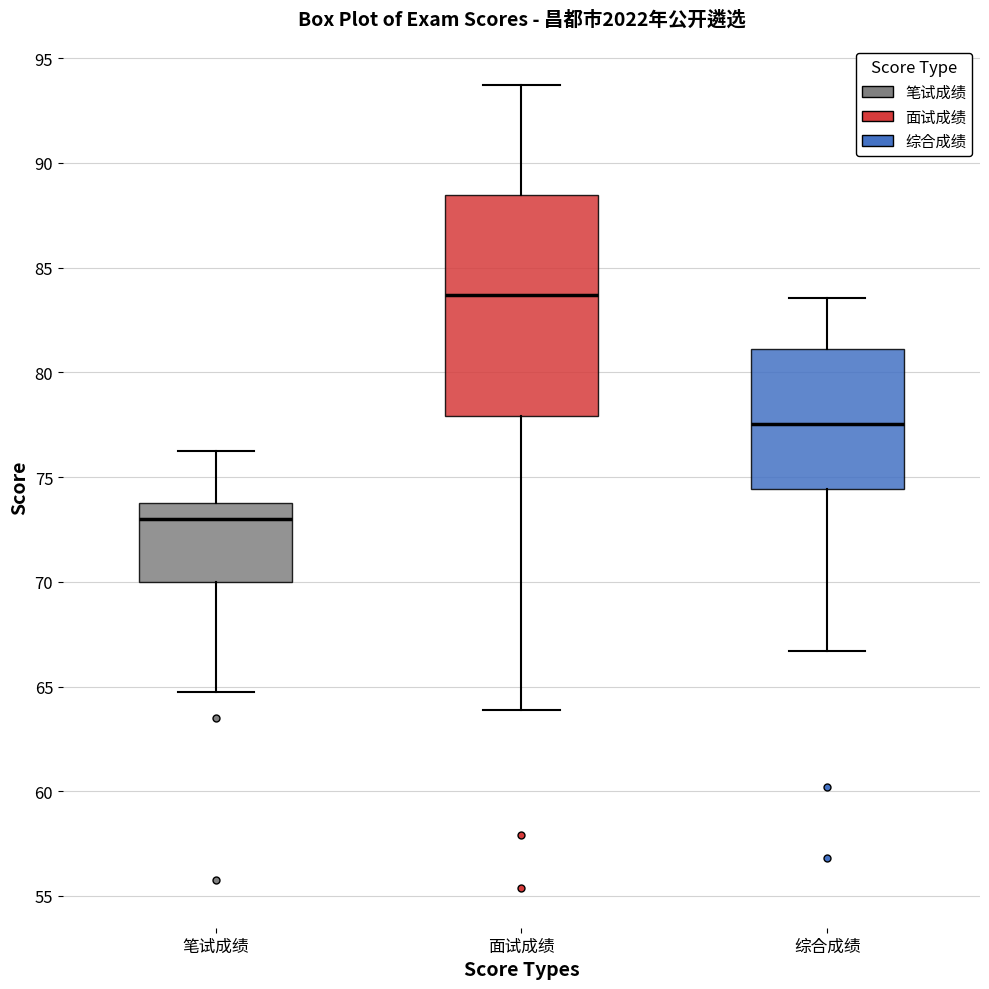

Reading left to right, transcribe this box plot: for each box, give where its median line is, the range the box spans, and where its two whiskers end, as read against the y-axis. The values are not printed on the chart, so give them approximately, as read against the axis.

笔试成绩: median 73.0, box 70.0 to 74.0, whiskers 65.0 to 76.5
面试成绩: median 83.5, box 78.0 to 88.5, whiskers 64.0 to 93.5
综合成绩: median 77.5, box 74.5 to 81.0, whiskers 66.5 to 83.5